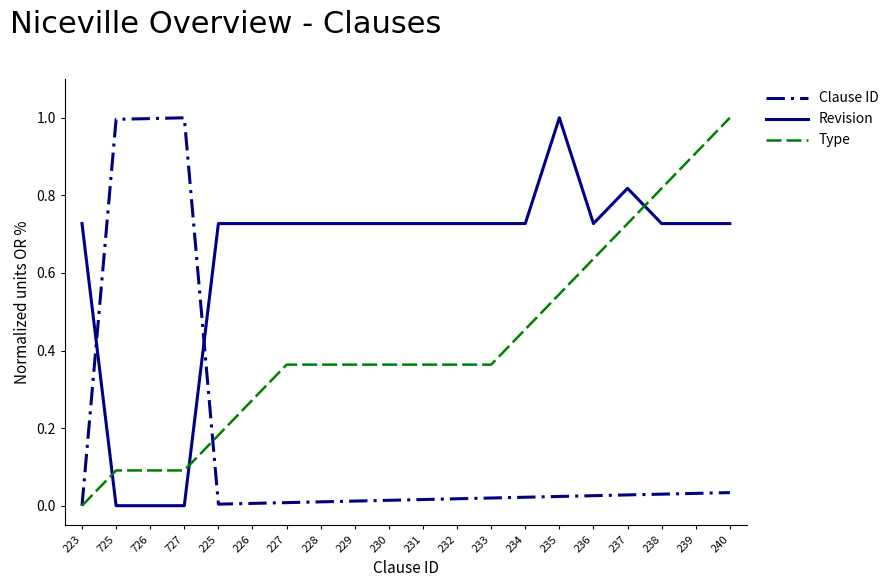

Which series ends up on top after the final intersection of Clause ID and Revision?

Revision